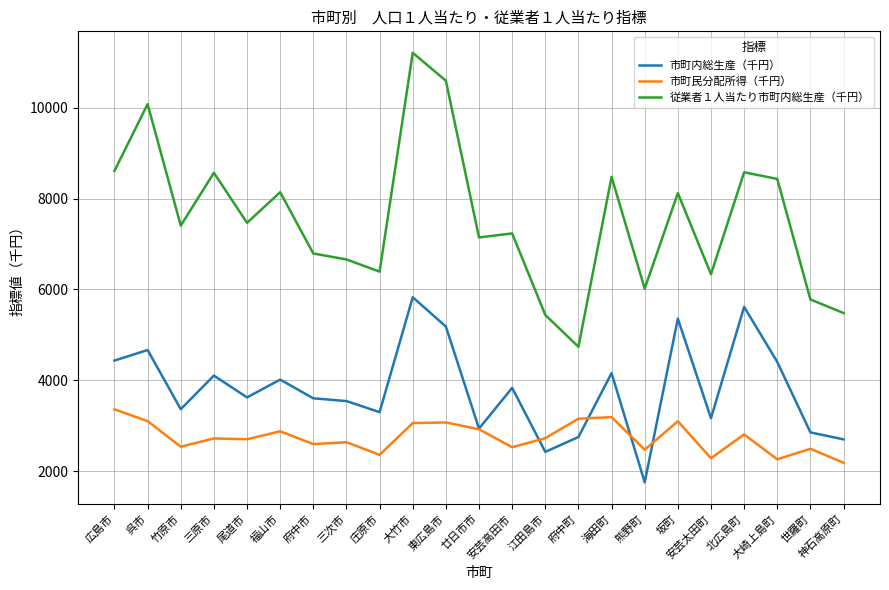

True or false: 市町内総生産（千円） and 従業者１人当たり市町内総生産（千円） intersect in this chart.

False